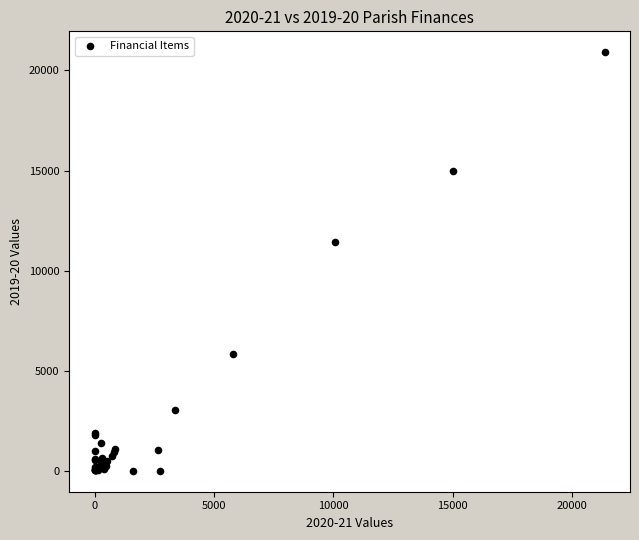

What Y value in the scatter plot is closest to 10453?

11437.1